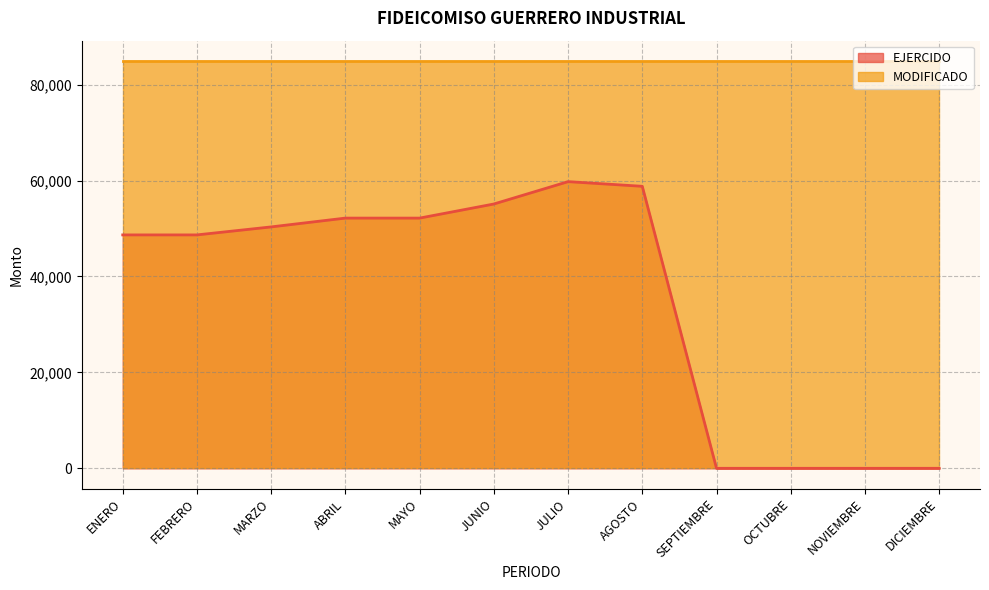

How many distinct data groups are displayed?

2